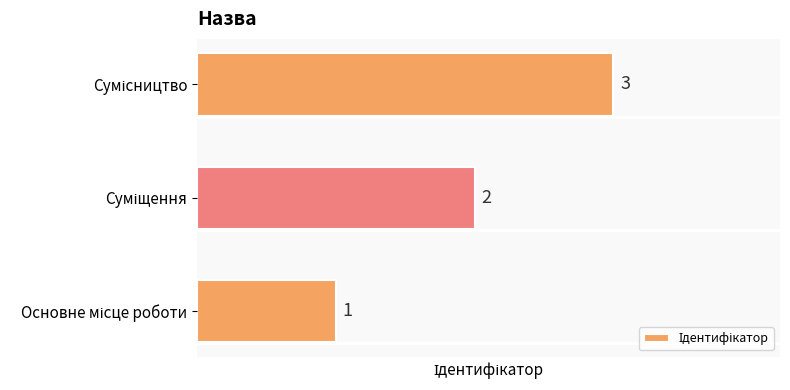

What is the greatest value displayed?

3